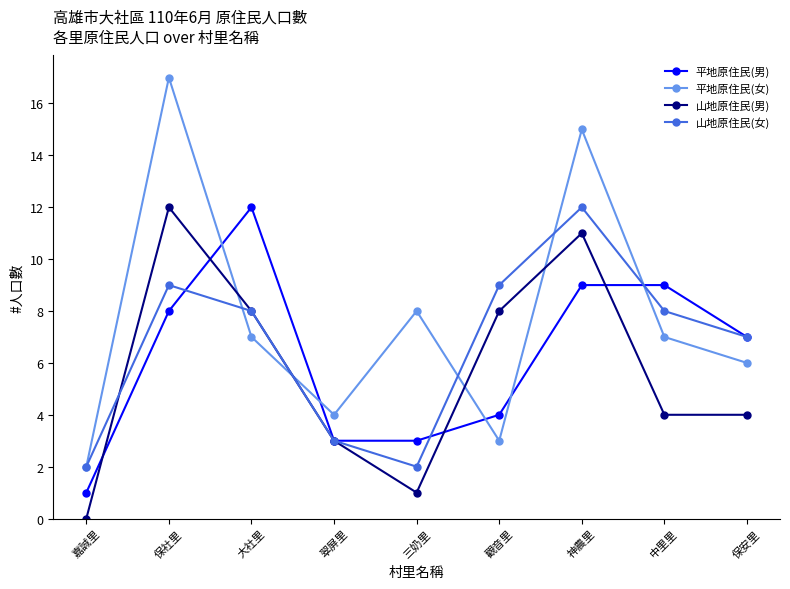

Rank the series by their average value, from lowest to highest.

山地原住民(男), 平地原住民(男), 山地原住民(女), 平地原住民(女)